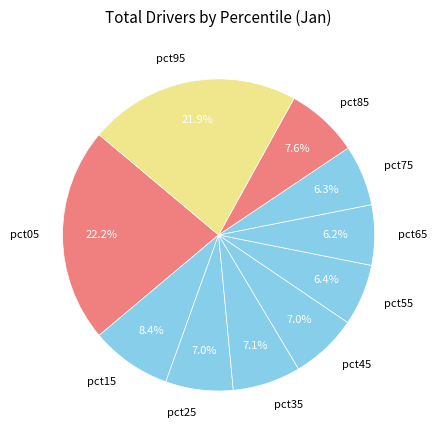

Does pct45 account for over 50% of the chart?

No